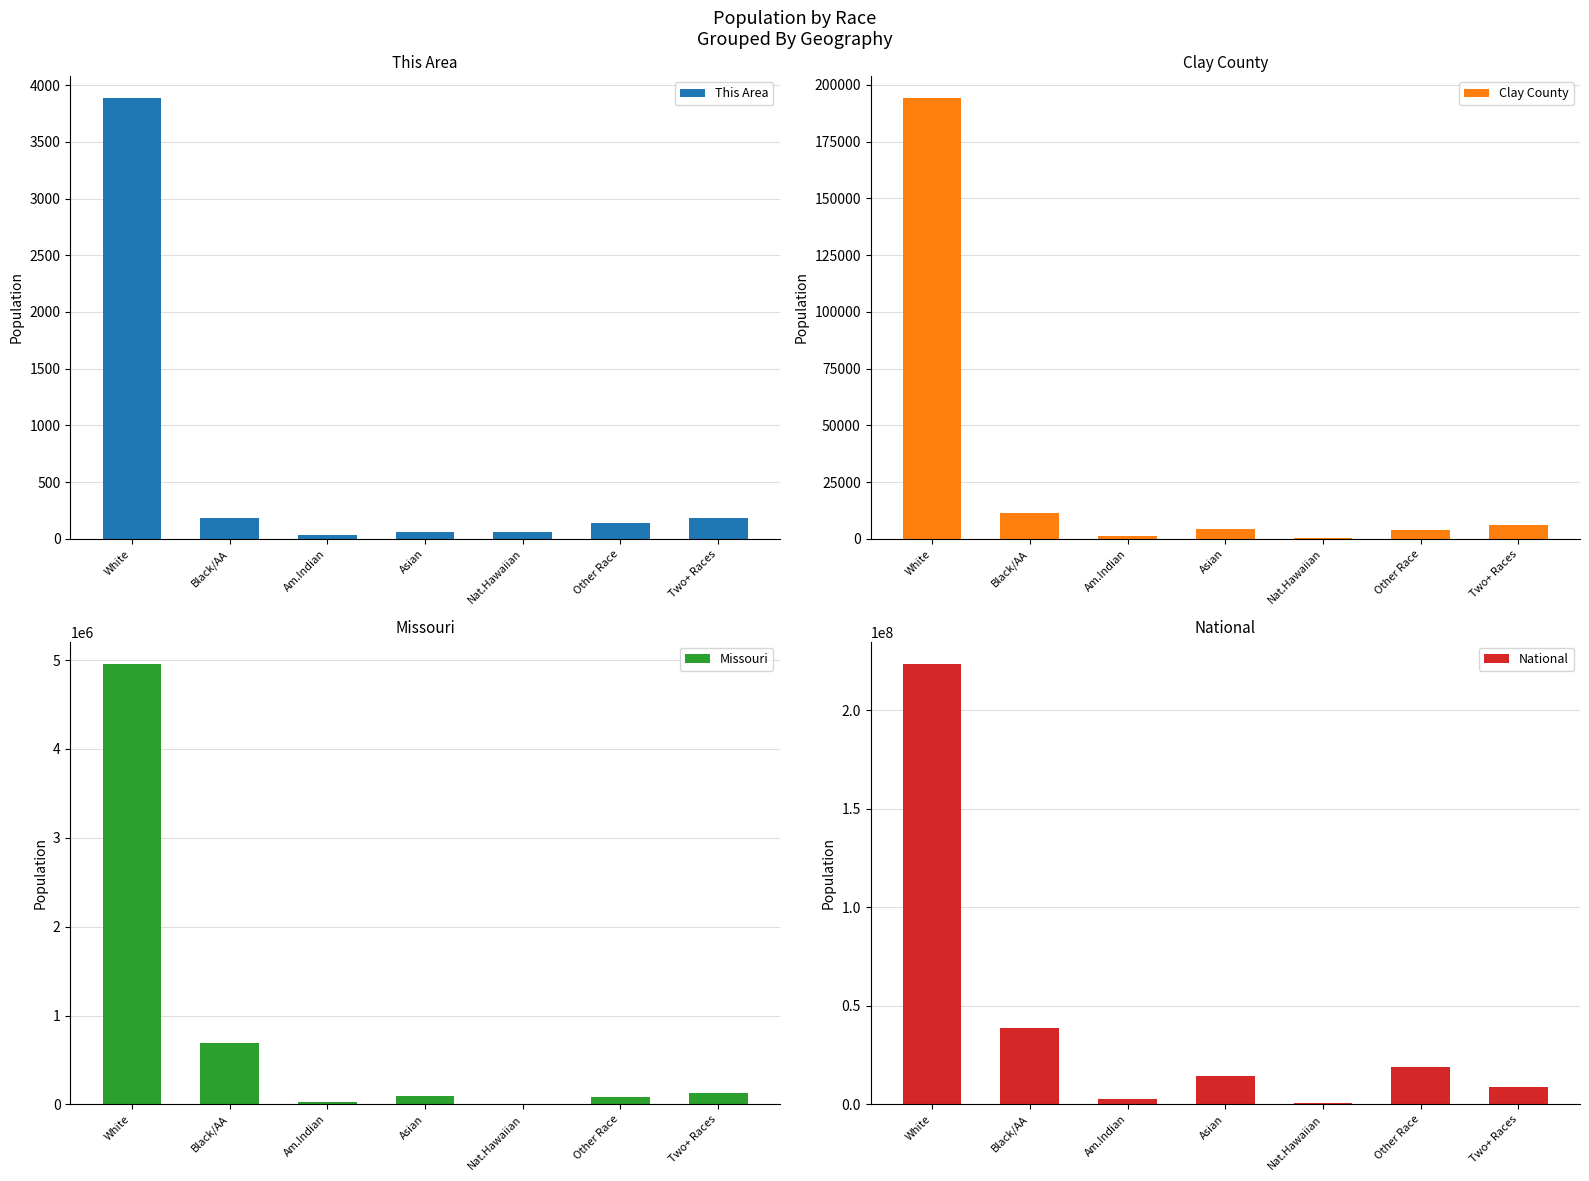

The Clay County series shows 4551 at Asian. True or false?

True